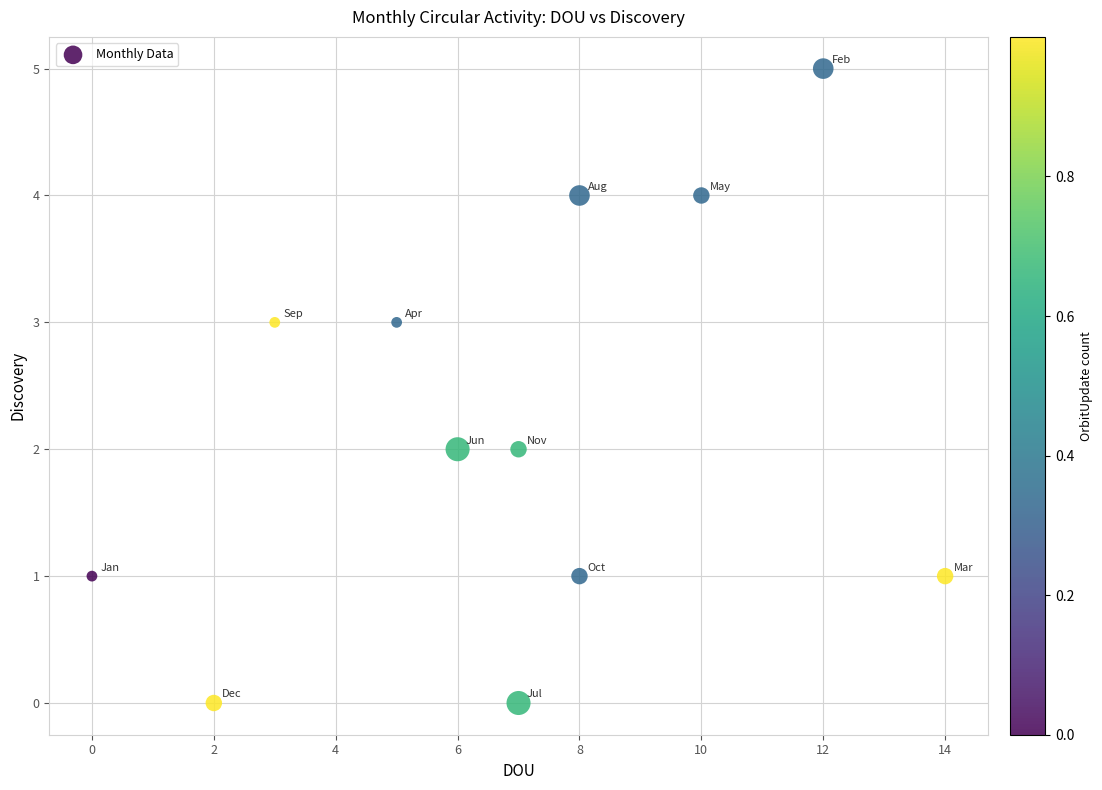

What is the range of X values (max minus min)?

14